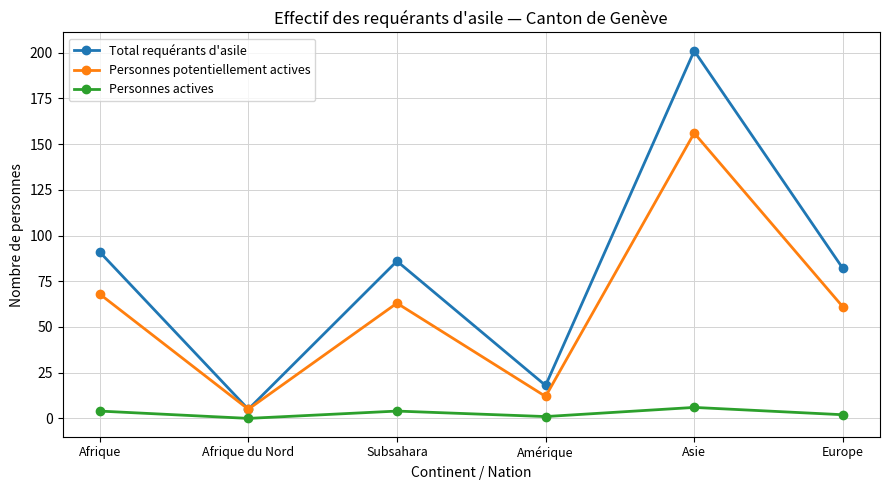

True or false: Personnes potentiellement actives has more than 0 points higher than both neighbors.

True